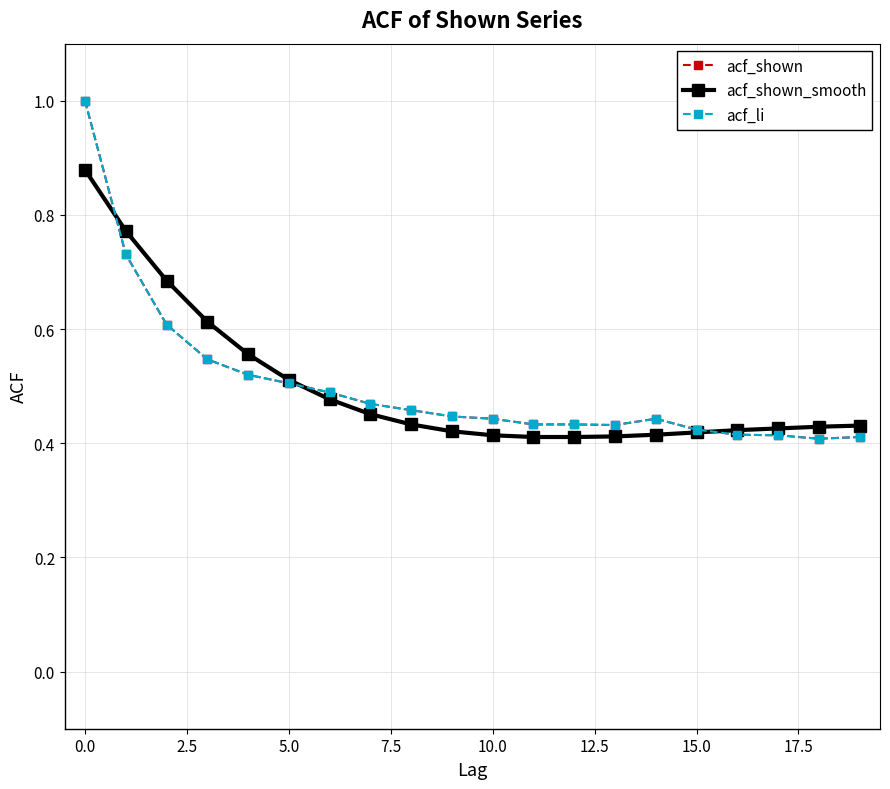

Does the chart have visible grid lines?

Yes